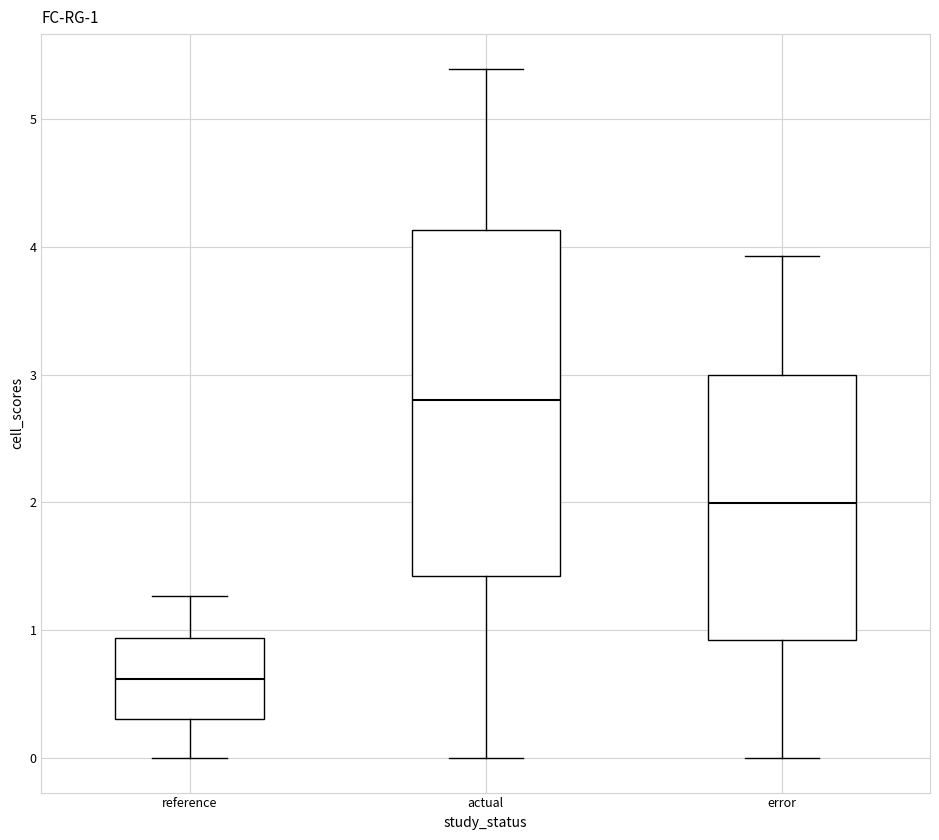

Which box's median line is the highest?

actual